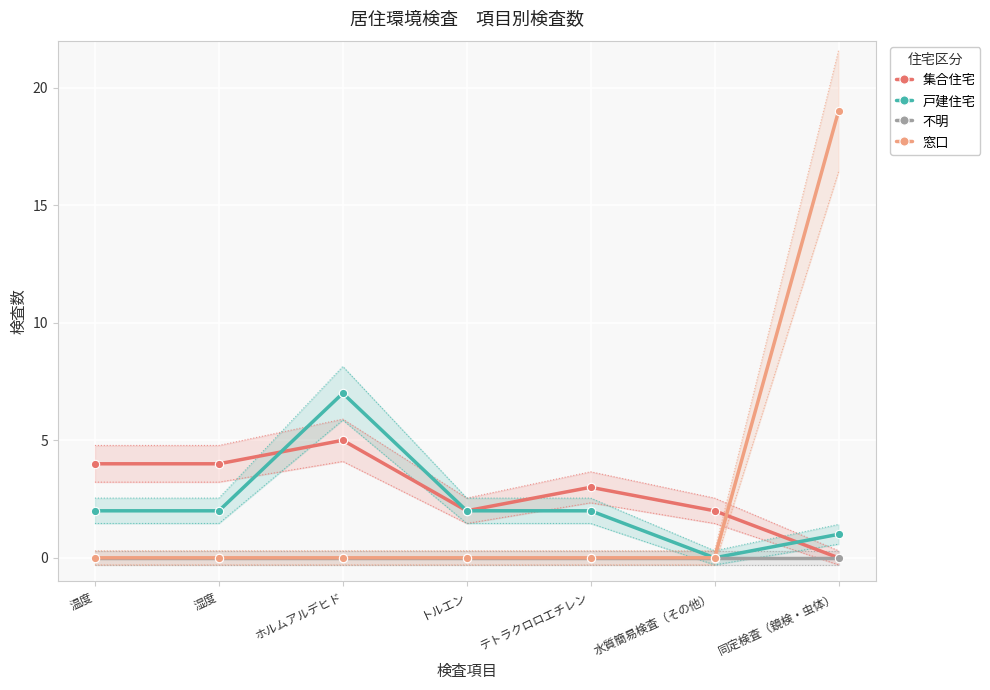

How many categories are shown in the chart?

7